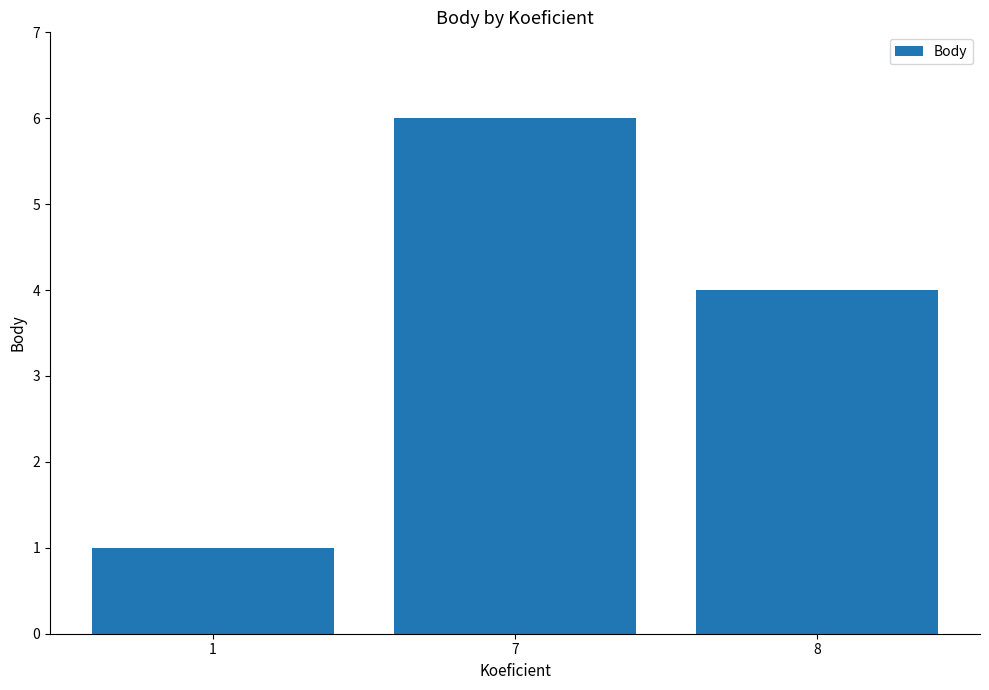

What is the difference between the maximum and second lowest values?

2